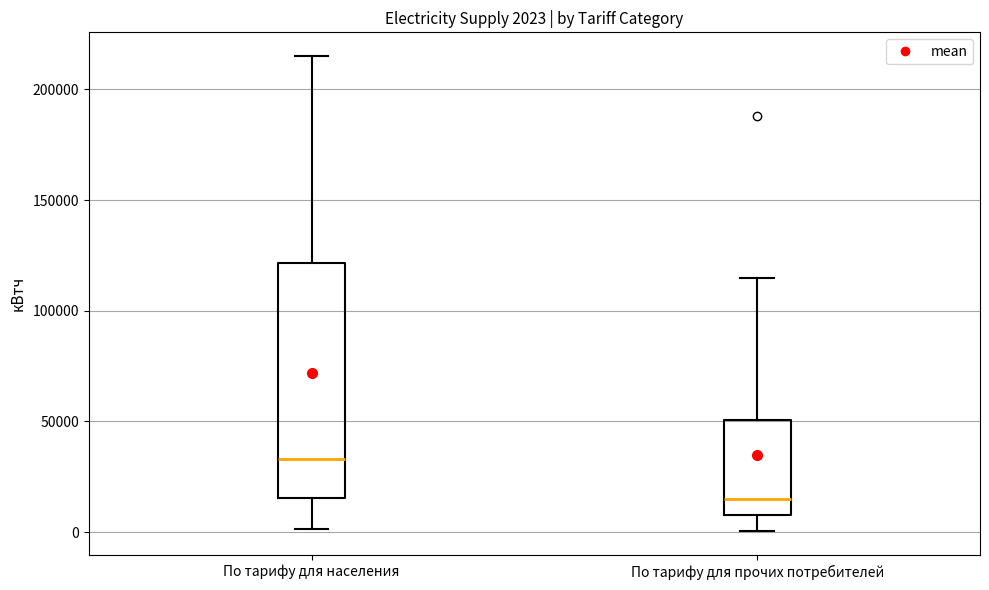

Comparing the boxes themselves (not the whiskers), which one is the tallest?

По тарифу для населения